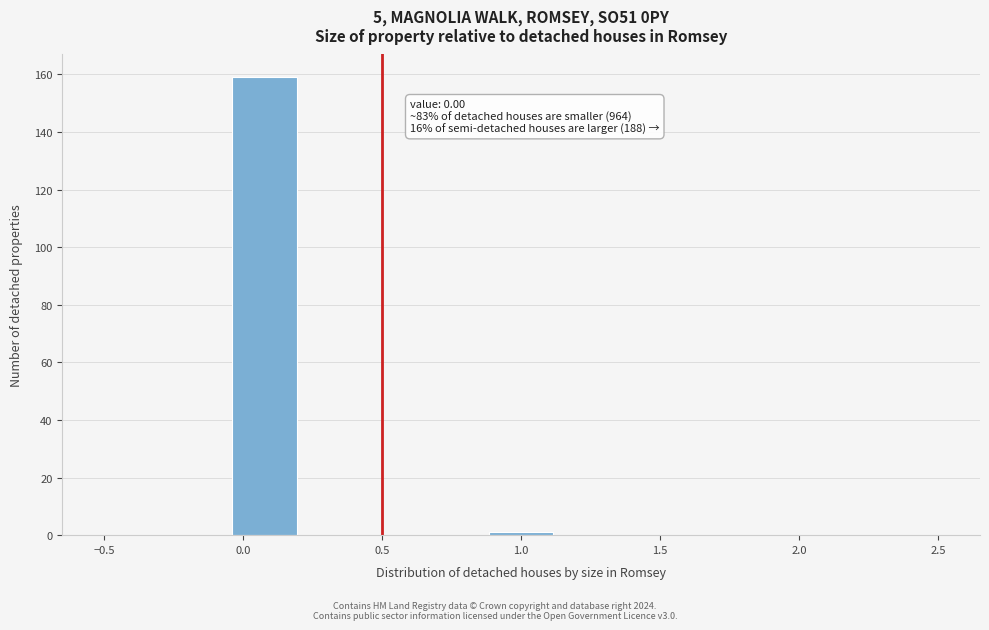

Which range on the x-axis has the tallest bar?

-0.05 to 0.20